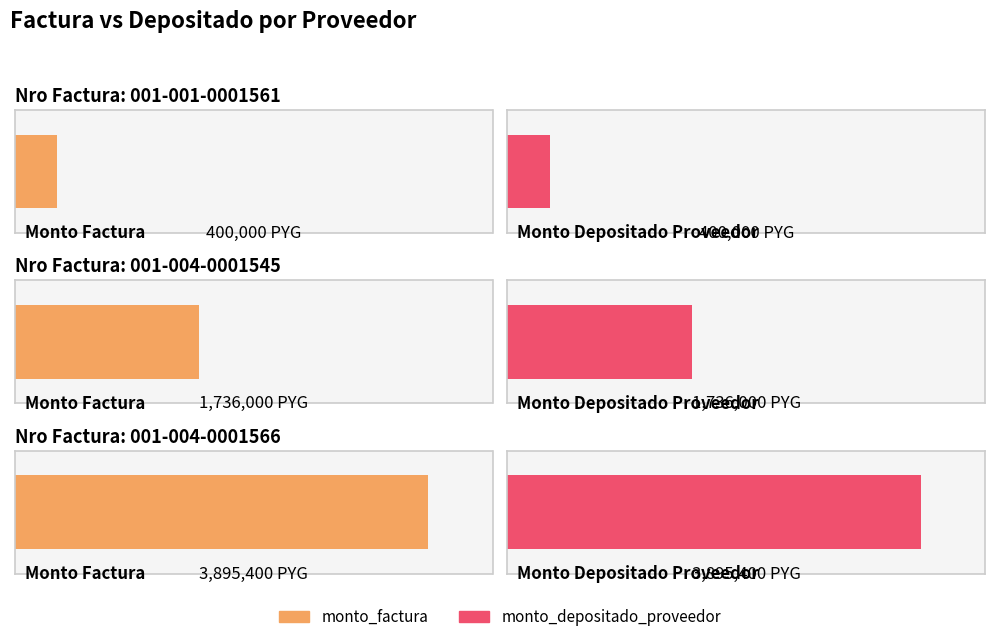

The value of monto_factura at 001-001-0001561 is 177924. True or false?

False